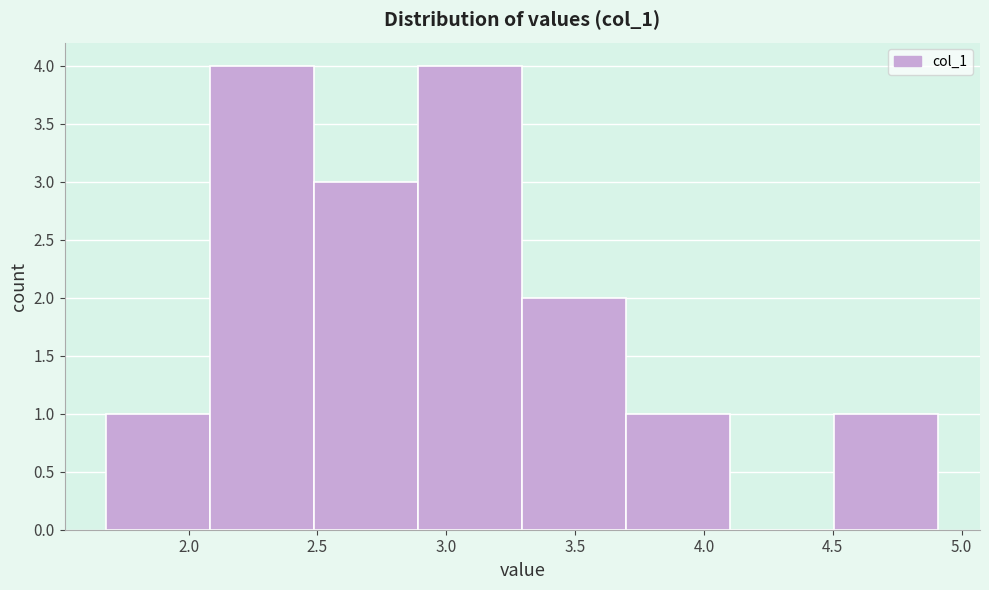

Reading left to right, transcribe this chart: for each bar, give the range it covers on the x-axis and its height. Neither the bar edges nor the heights are printed on the chart, so give them approximately, as read against the axes.

1.7 to 2.1: 1
2.1 to 2.5: 4
2.5 to 2.9: 3
2.9 to 3.3: 4
3.3 to 3.7: 2
3.7 to 4.1: 1
4.1 to 4.5: 0
4.5 to 4.9: 1